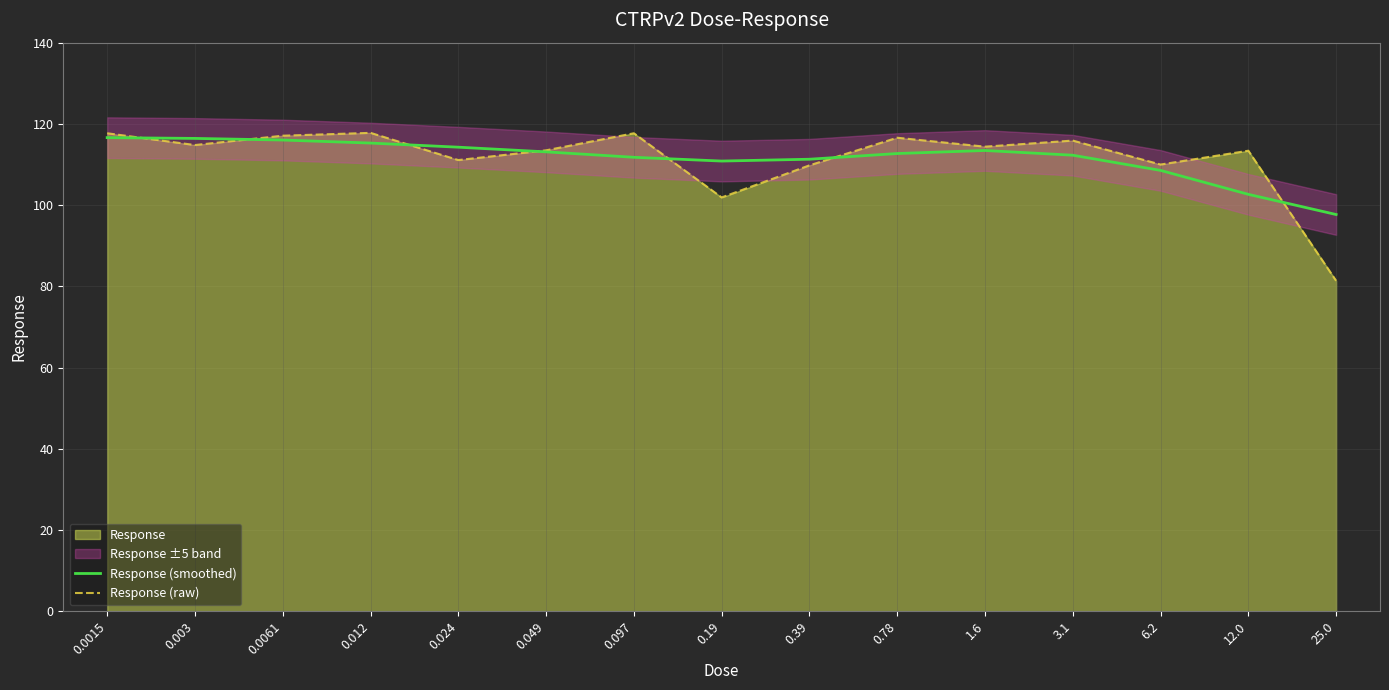

What is the lowest value of the Response (raw) series?

81.4